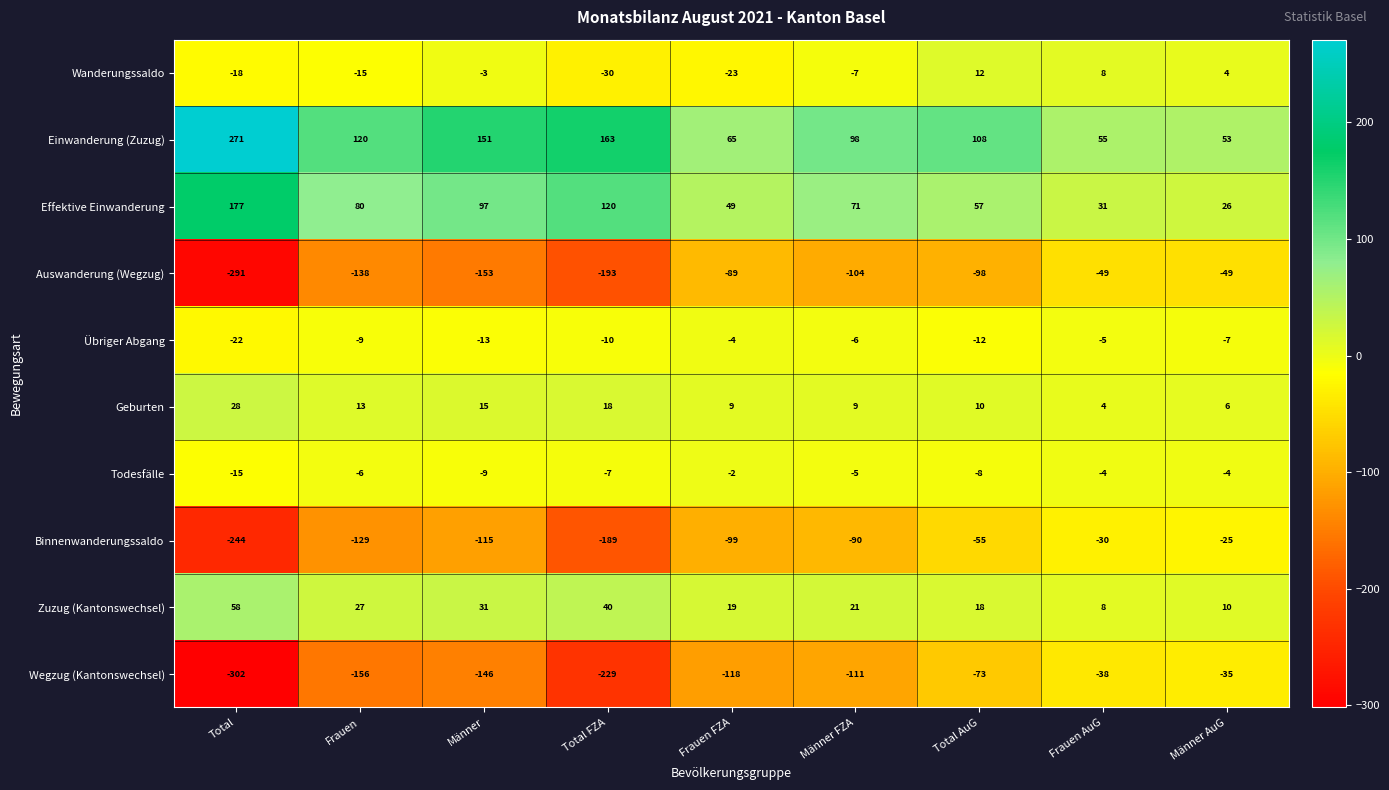

Where is Zuzug (Kantonswechsel) nearest to the value 33?

Männer